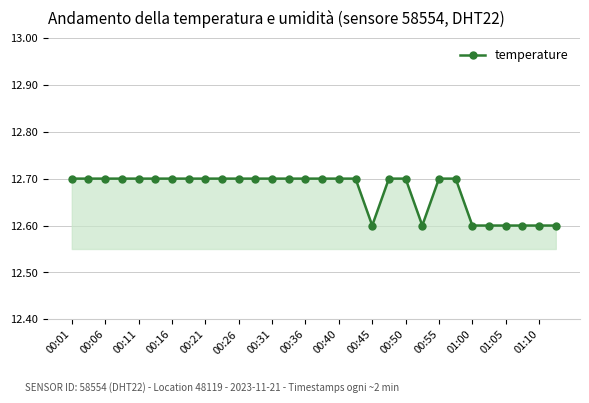

What is the minimum value shown in the chart?

12.6